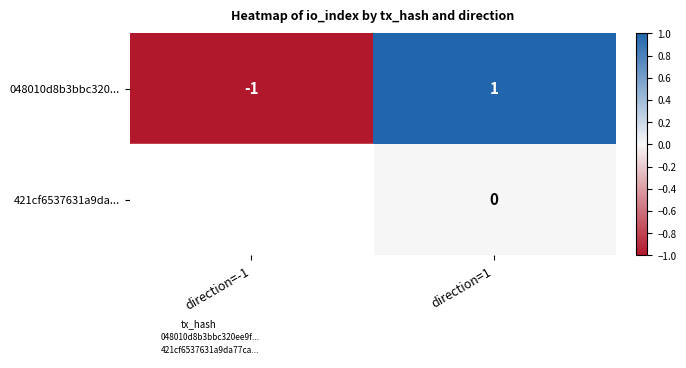

List the series in order of their overall mean, lowest first.

048010d8b3bbc320..., 421cf6537631a9da...